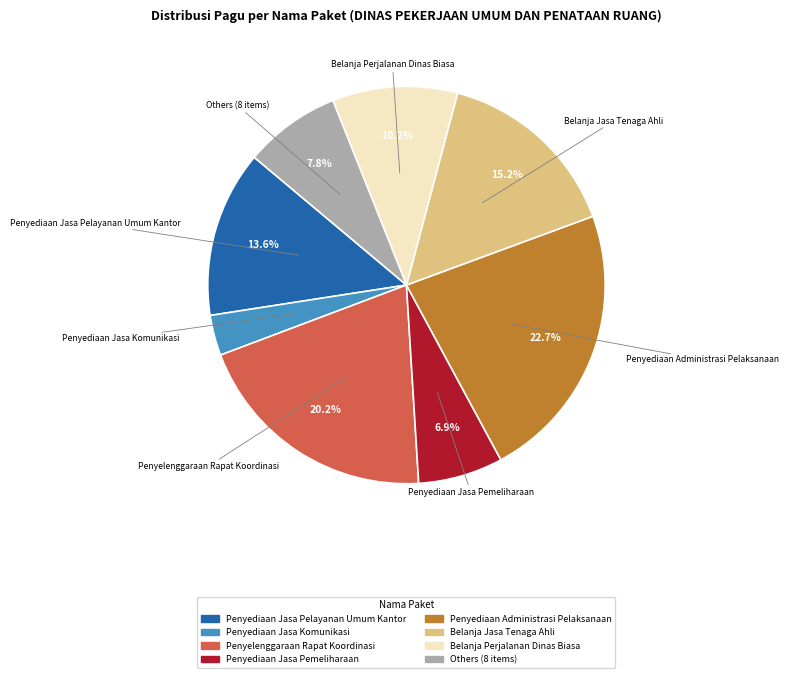

Does any single category account for the majority?

No